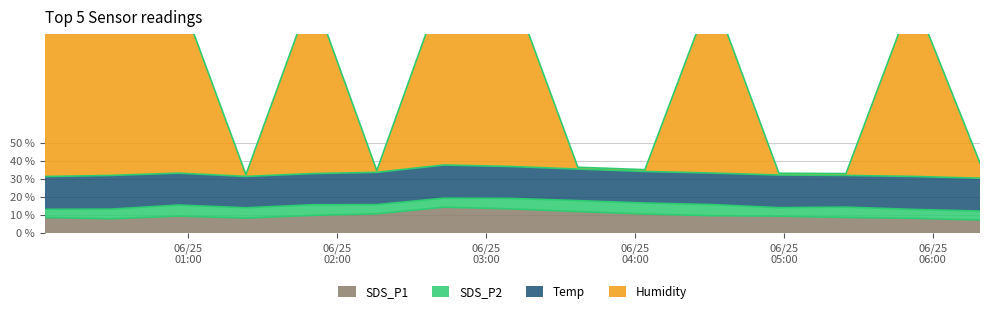

True or false: SDS_P1 and Humidity cross at least once.

False